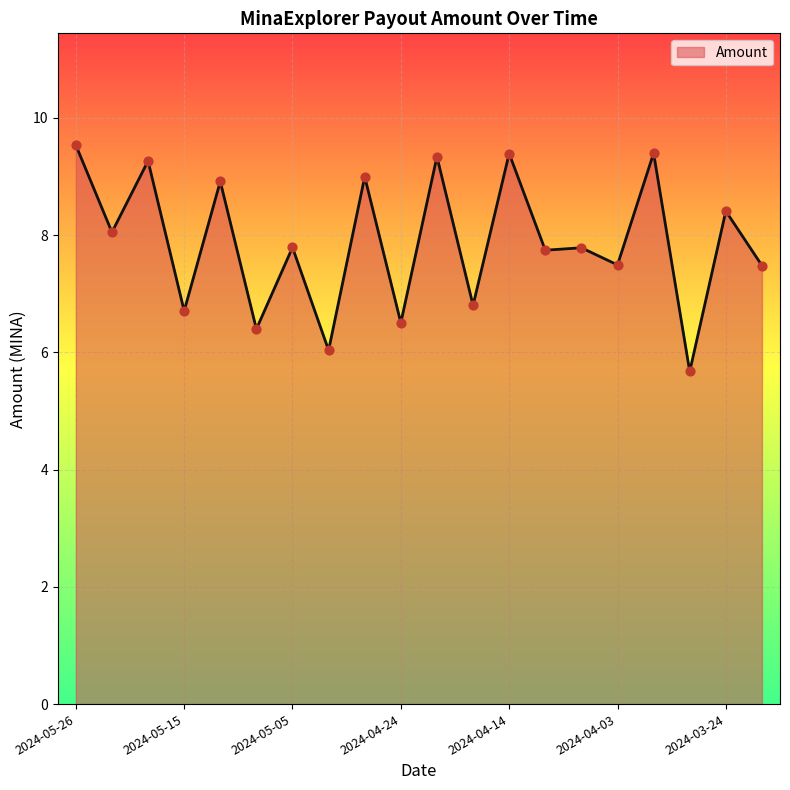

What is the minimum value shown in the chart?

5.7